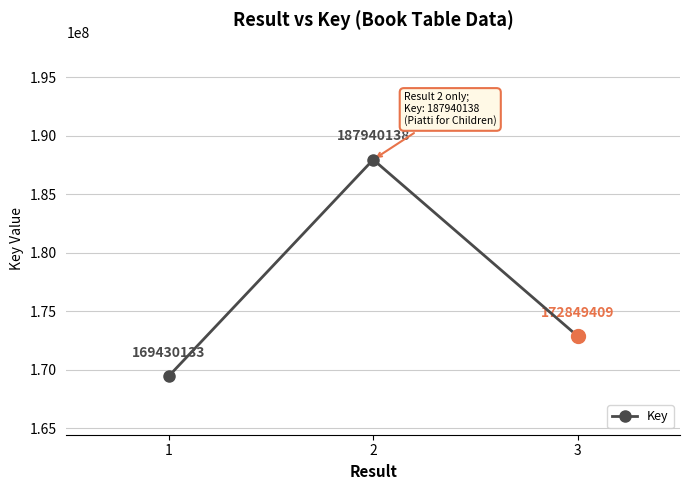

Reading left to right, extract all data points from this chart.

1=169430133	2=187940138	3=172849409